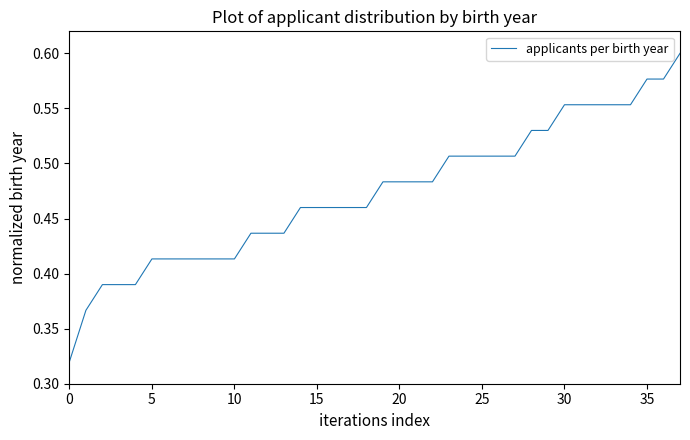

How many lines are shown in the chart?

1